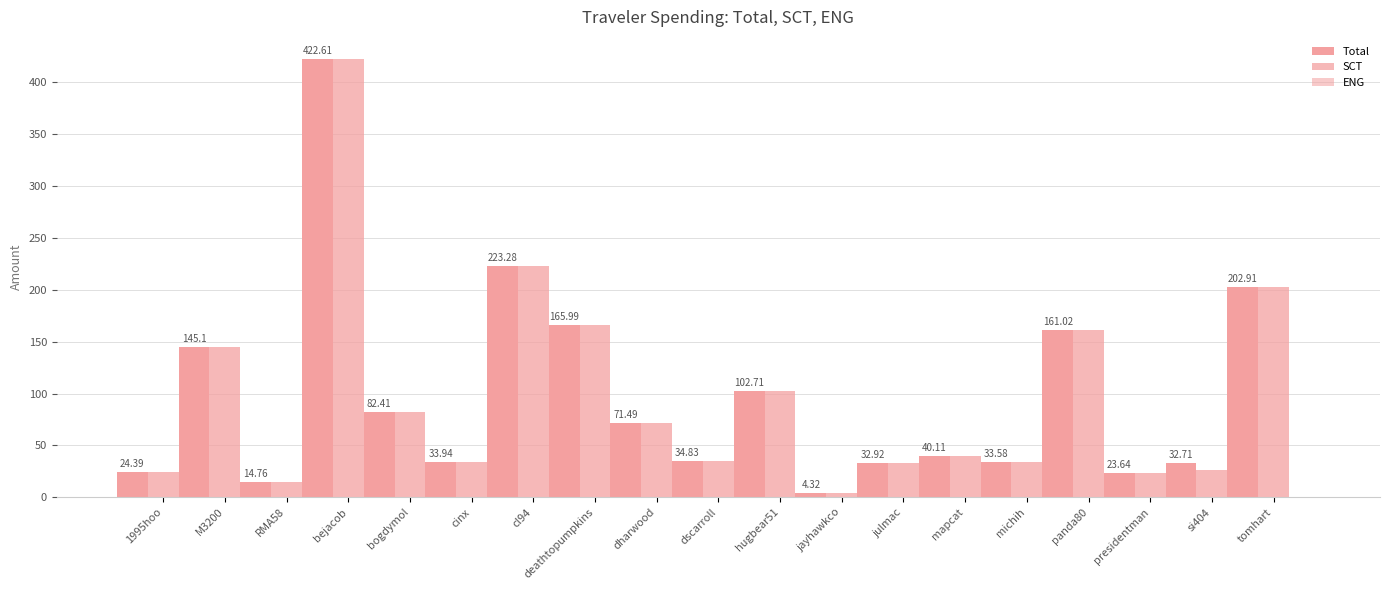

How many bars are there in each group?

3